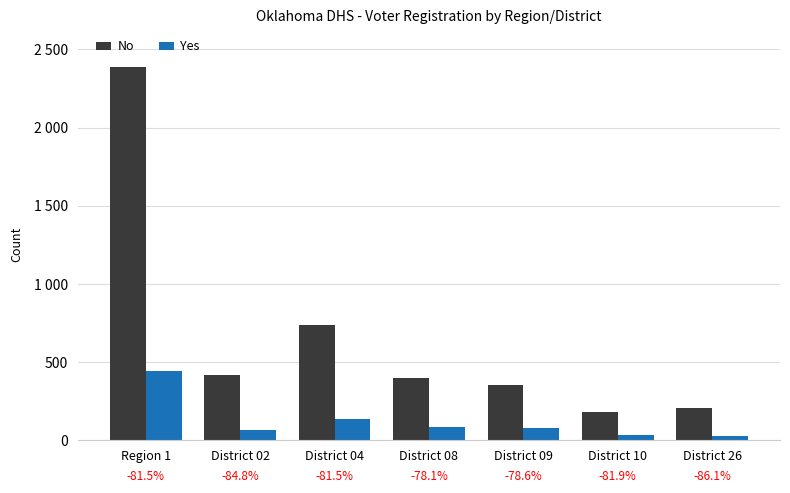

Read the Yes value at District 09, to the nearest 50.

100